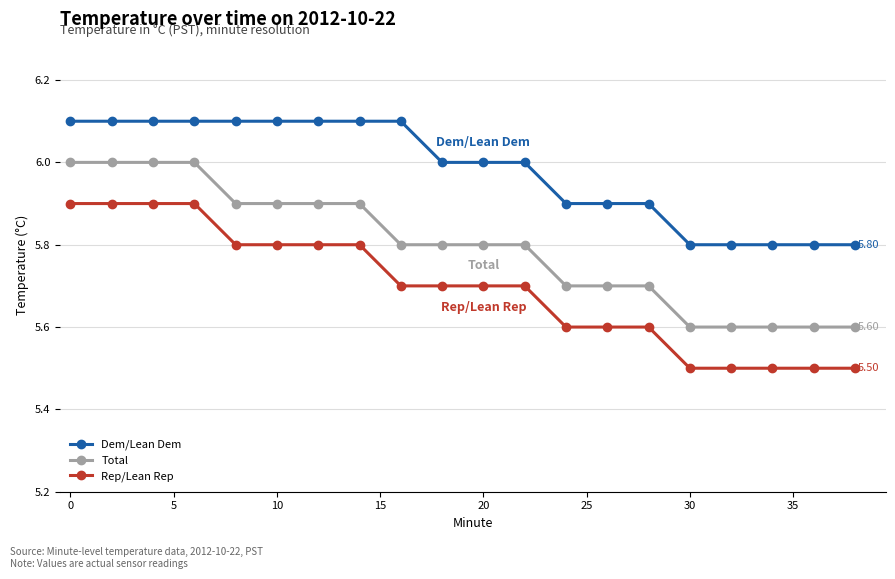

What is the difference between the maximum and minimum values in the Dem/Lean Dem series?

0.3